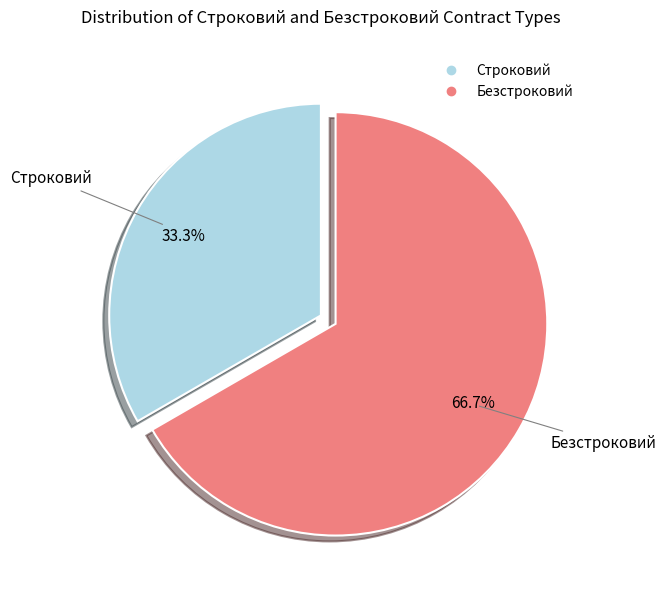

What portion of the pie excludes Безстроковий?

33.3%